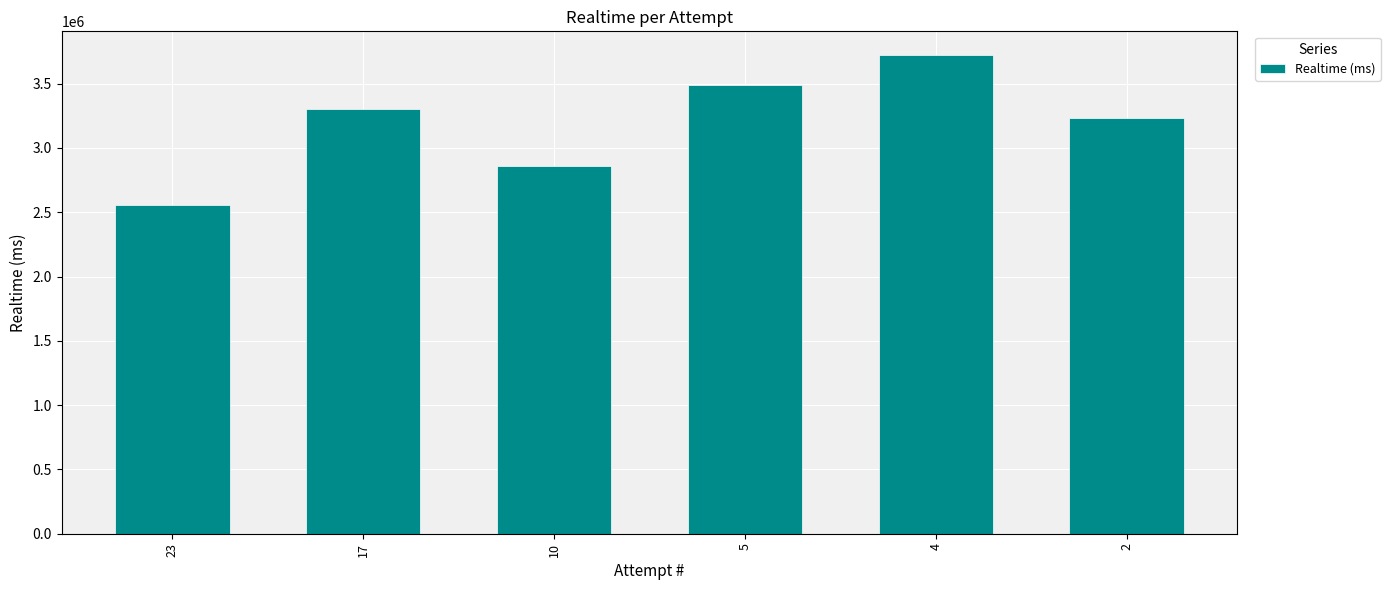

Reading left to right, extract all data points from this chart.

23=2559967	17=3301947	10=2859732	5=3489375	4=3721124	2=3235261